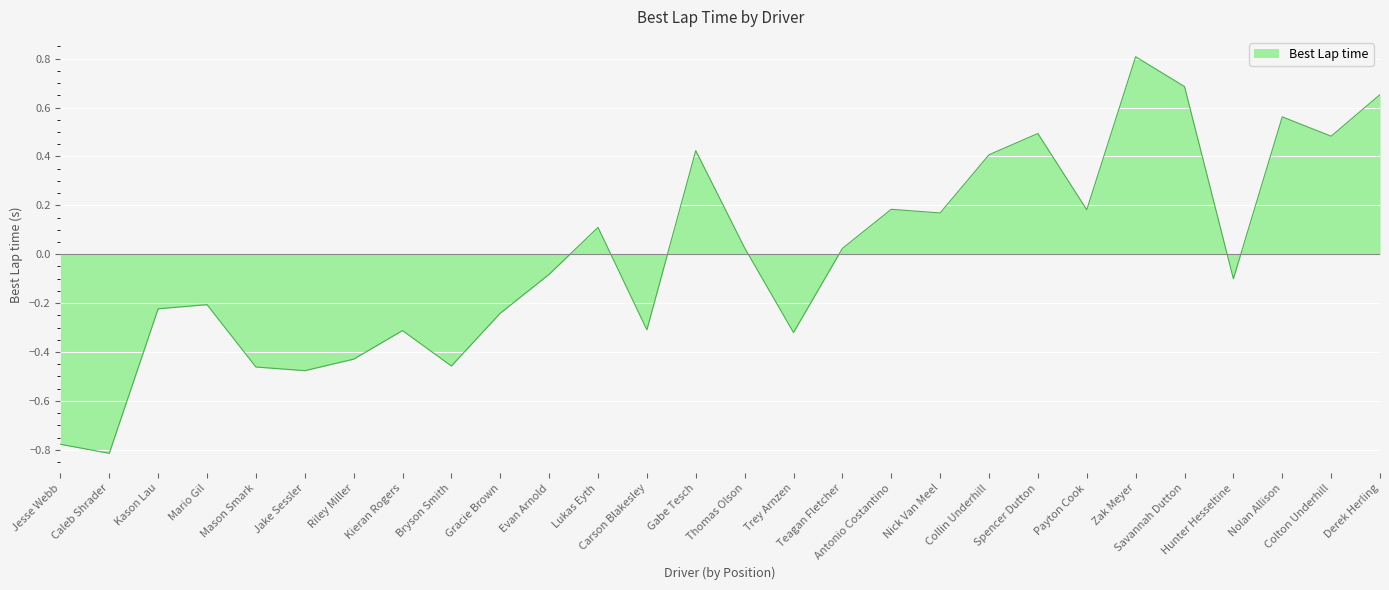

At which category does the chart reach its minimum across all series?

Caleb Shrader